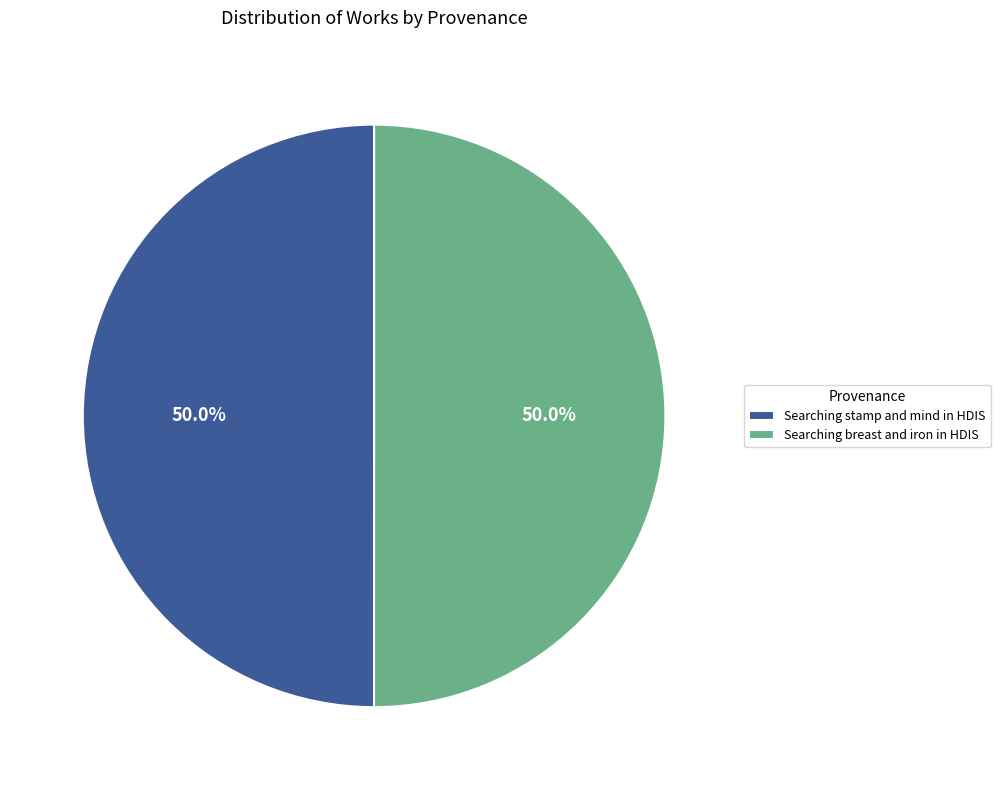

How many segments does this pie chart have?

2